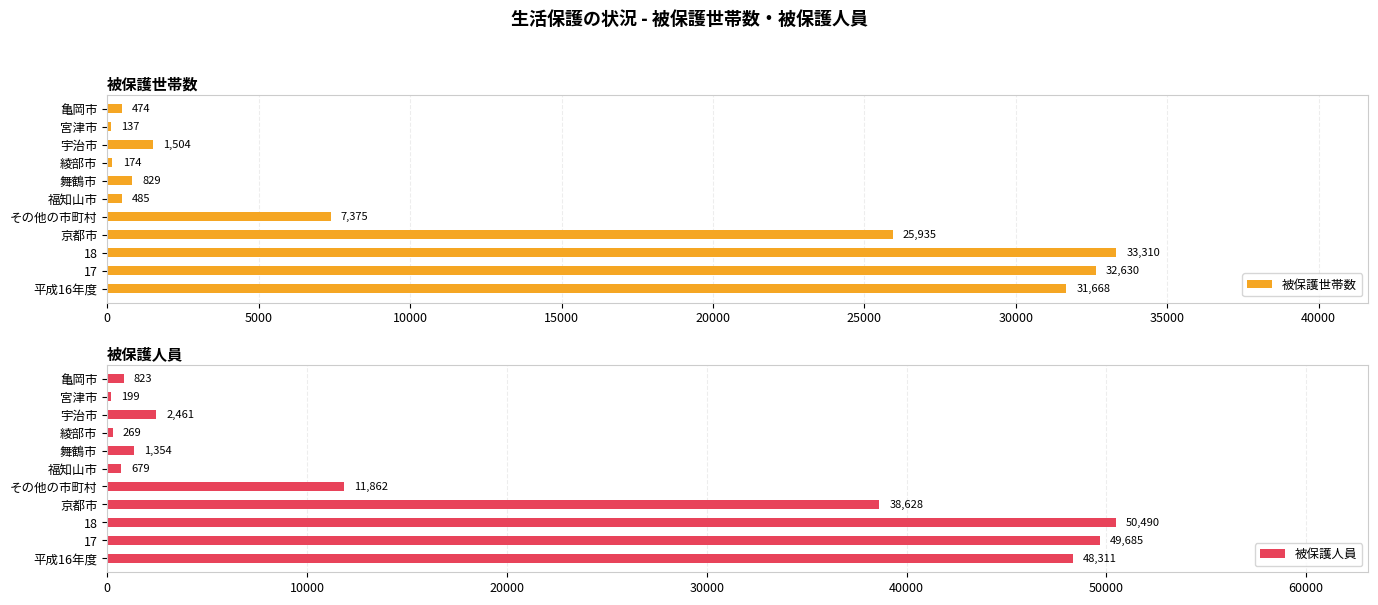

What is the approximate value of 被保護人員 at 宇治市, to the nearest 50?

2450